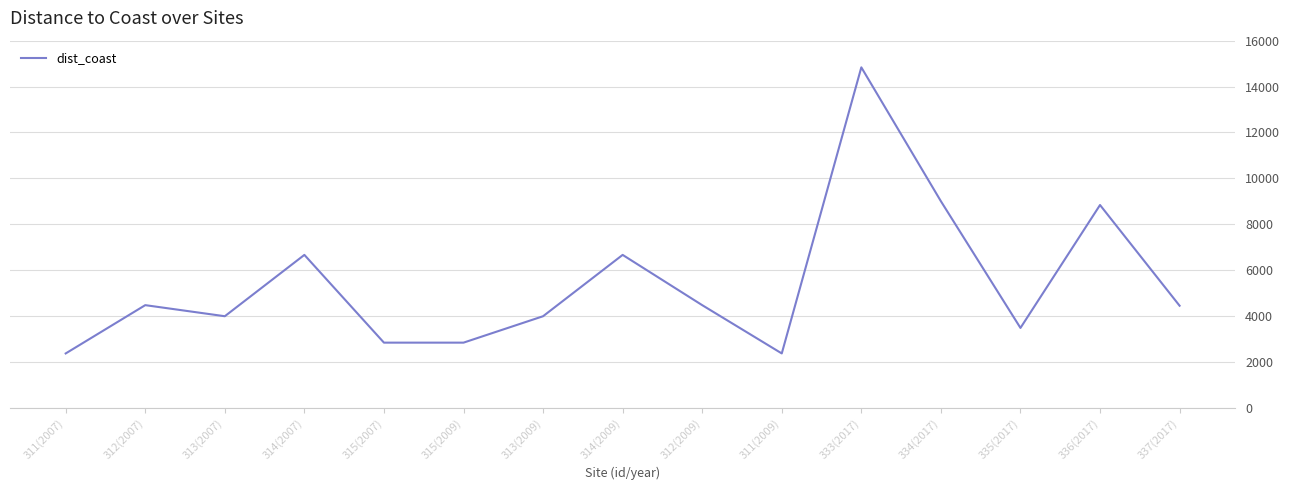

What position from the left is 315(2007)?

5